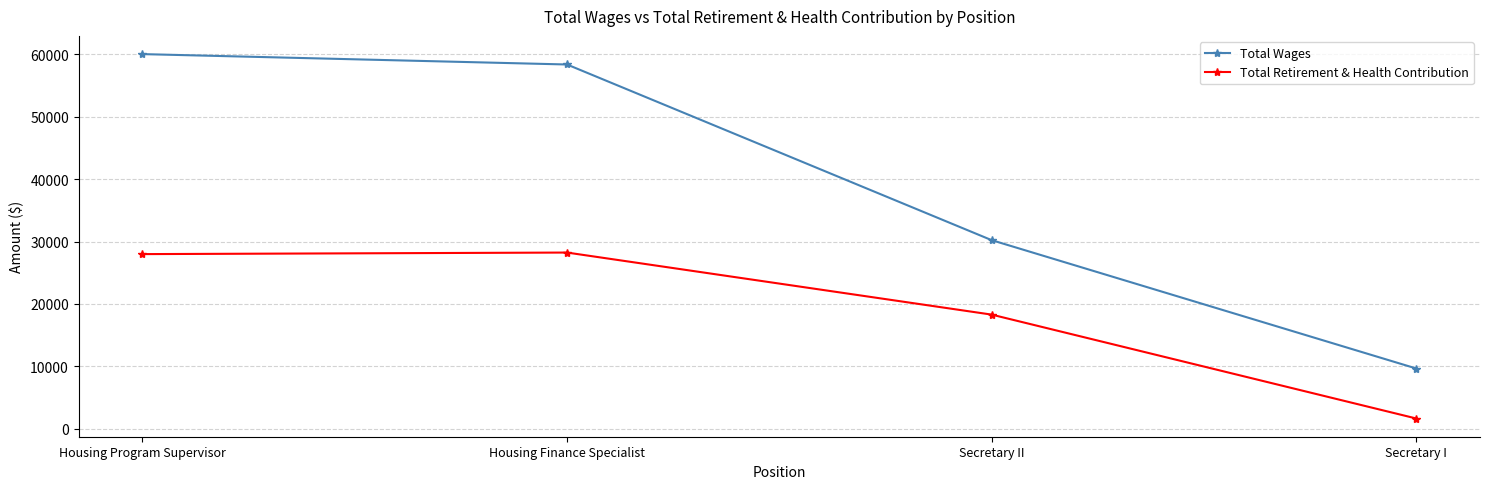

What is the minimum value for Total Retirement & Health Contribution?

1646